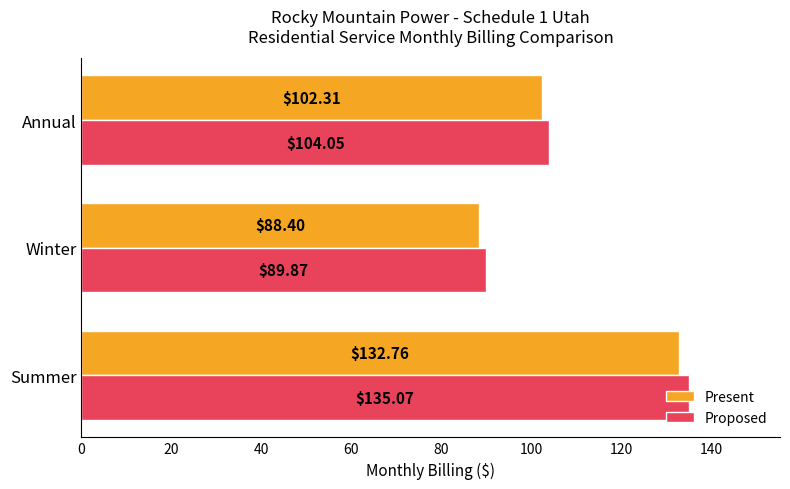

What are all the series names shown in the legend?

Present, Proposed